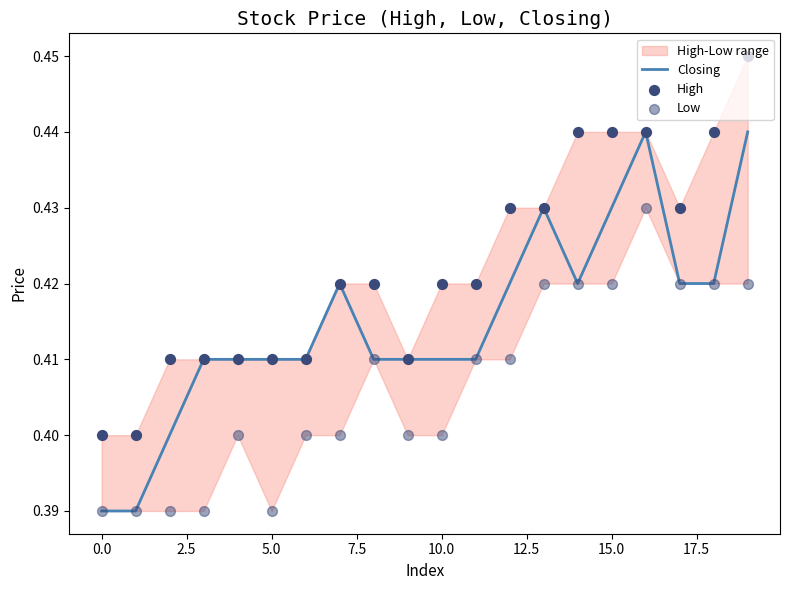

At which category is the sum across all series the highest?

16